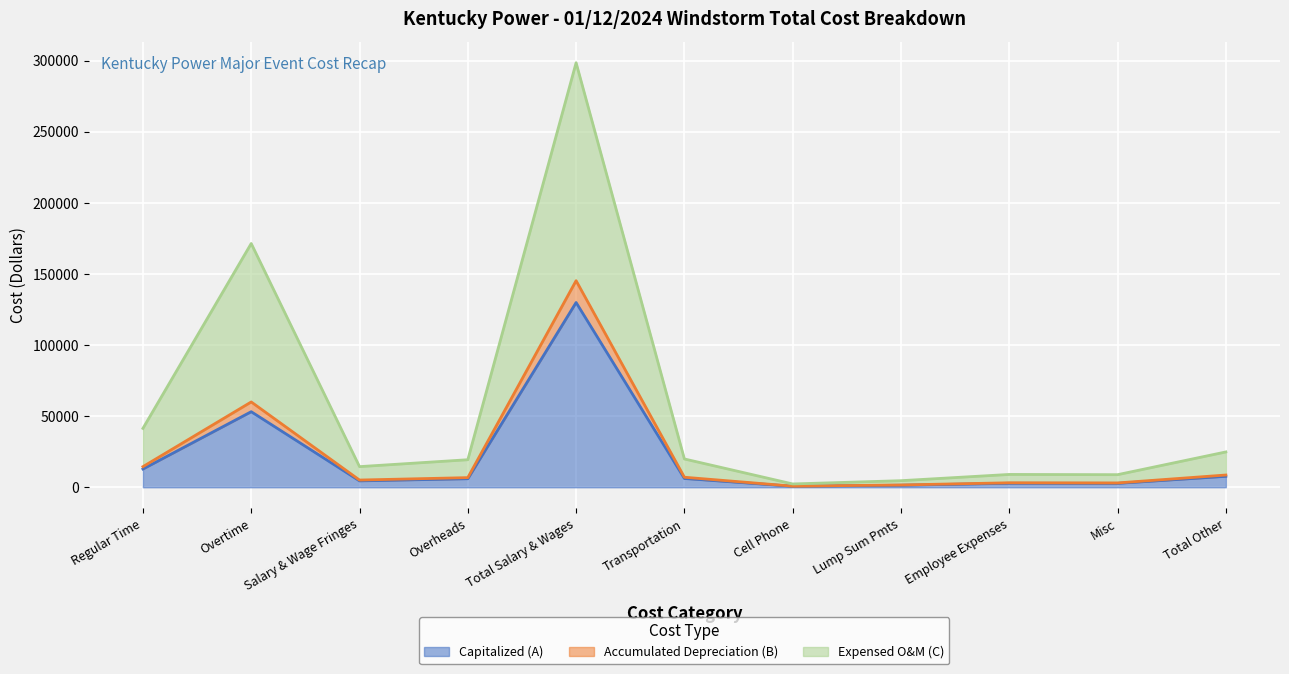

What is the label of the 5th point from the left?

Total Salary & Wages